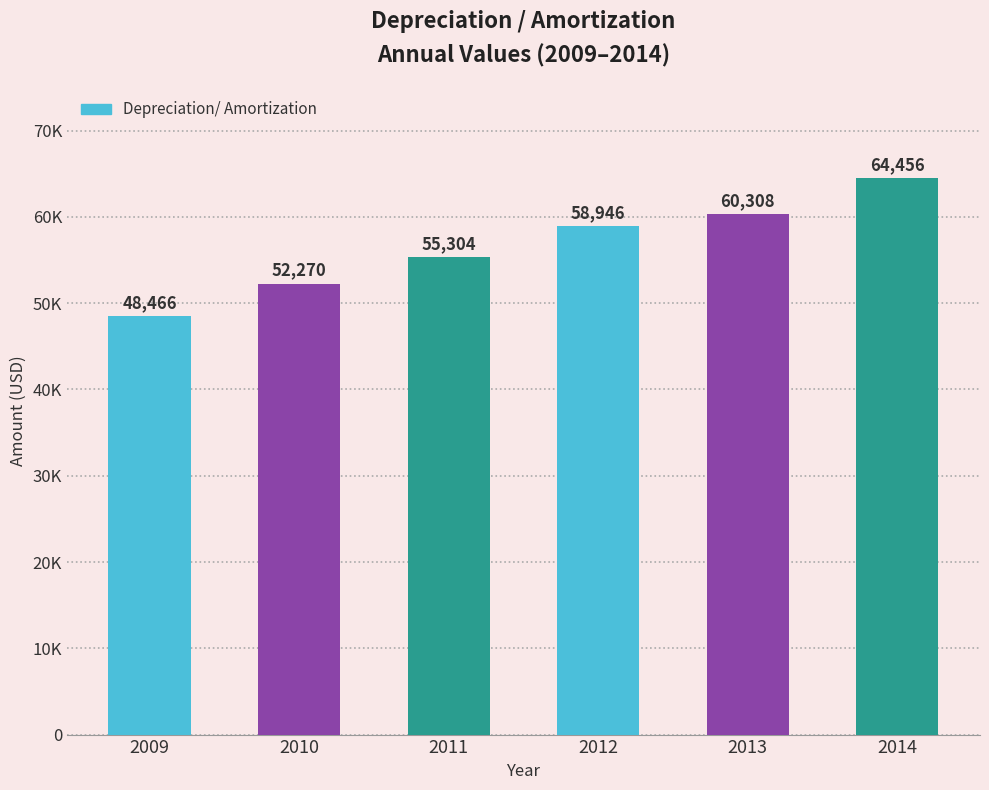

At which label is the value closest to 56461?

2011